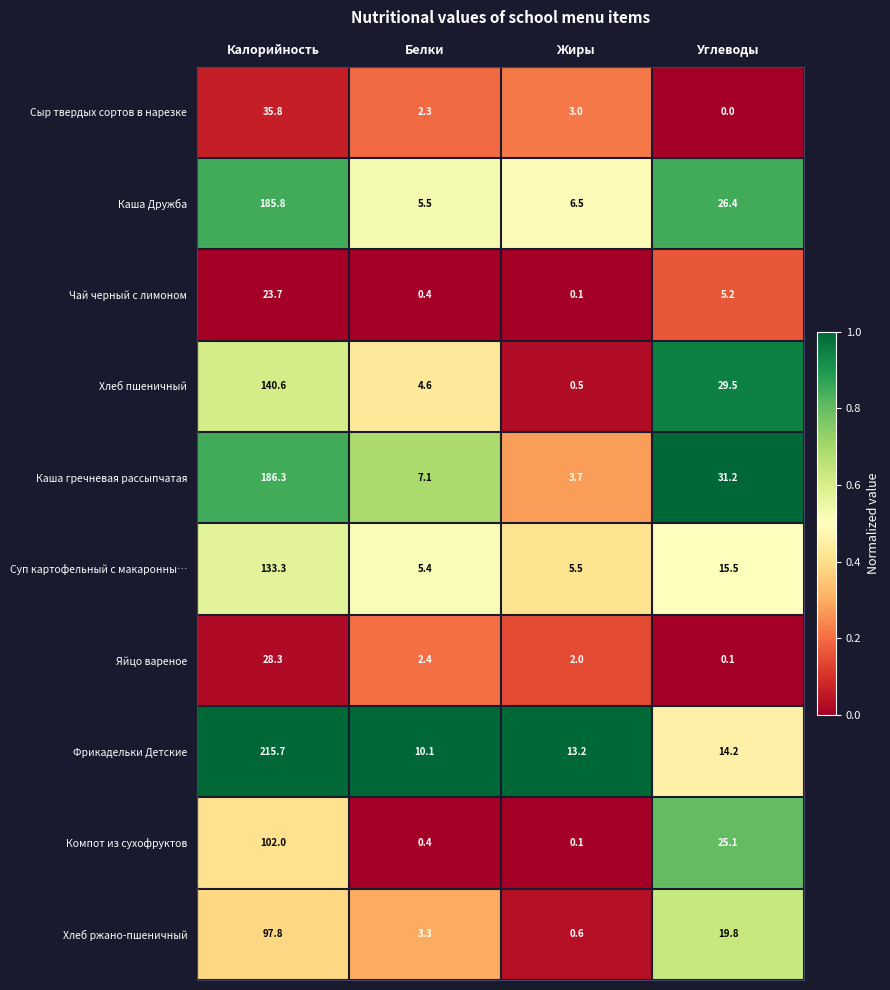

At which category is the sum across all series the highest?

Калорийность